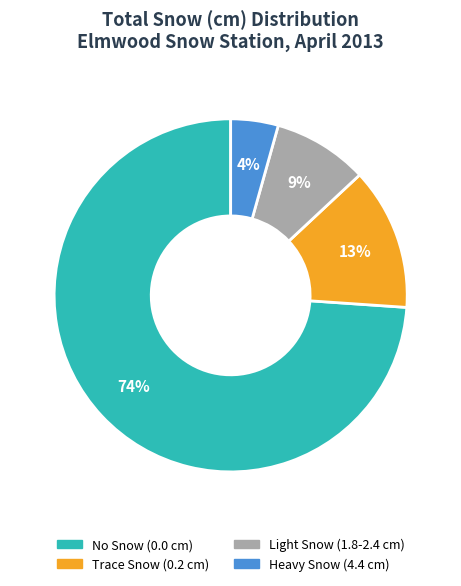

To the nearest percent, what is the difference between the largest and smallest slice percentages?

70%